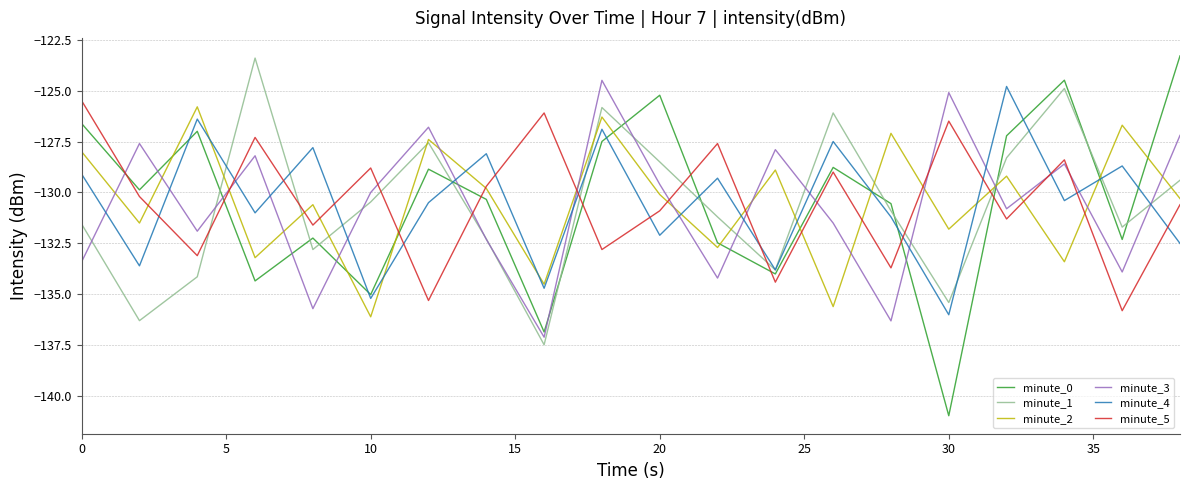

How many intersections are there between minute_3 and minute_0?

12